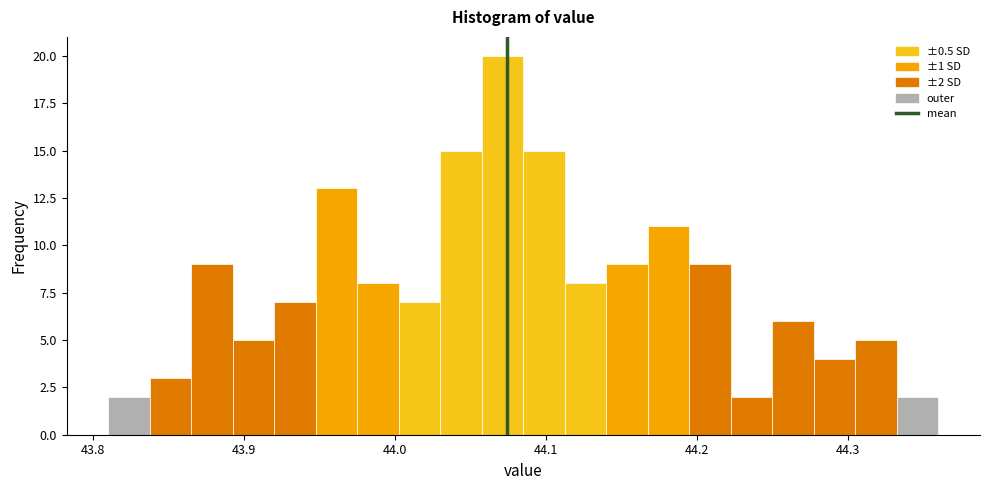

Around what value on the x-axis is the tallest bar? Give the approximate position of its centre, as read against the axis.

44.07